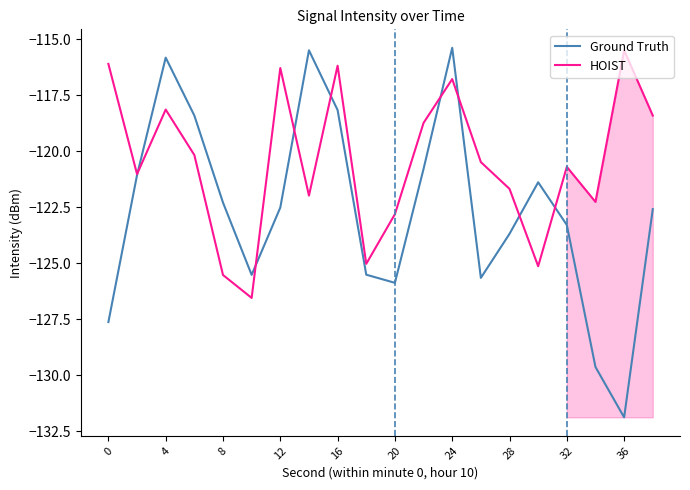

What is the smallest value displayed?

-131.9